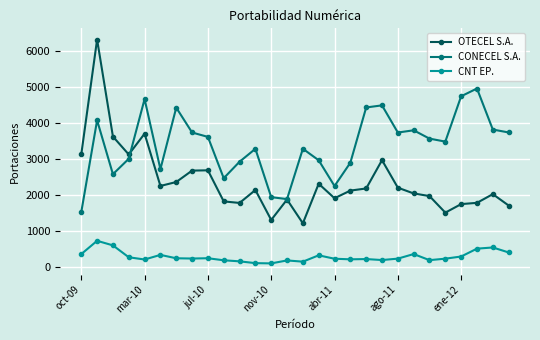

True or false: OTECEL S.A. has more than 0 interior local peaks.

True